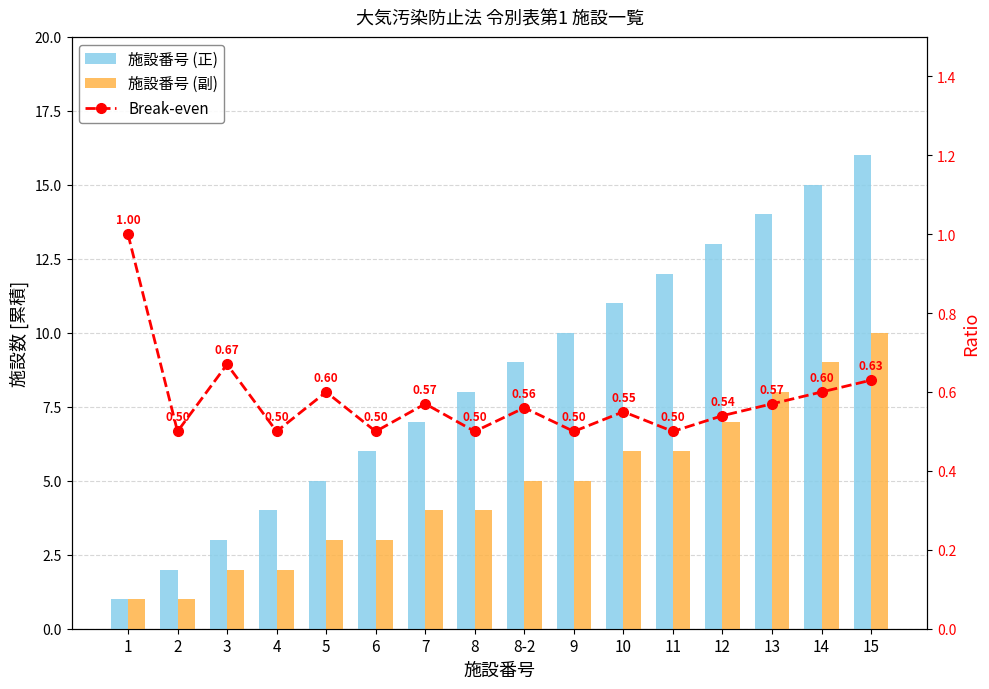

At which label is Break-even closest to 0?

2